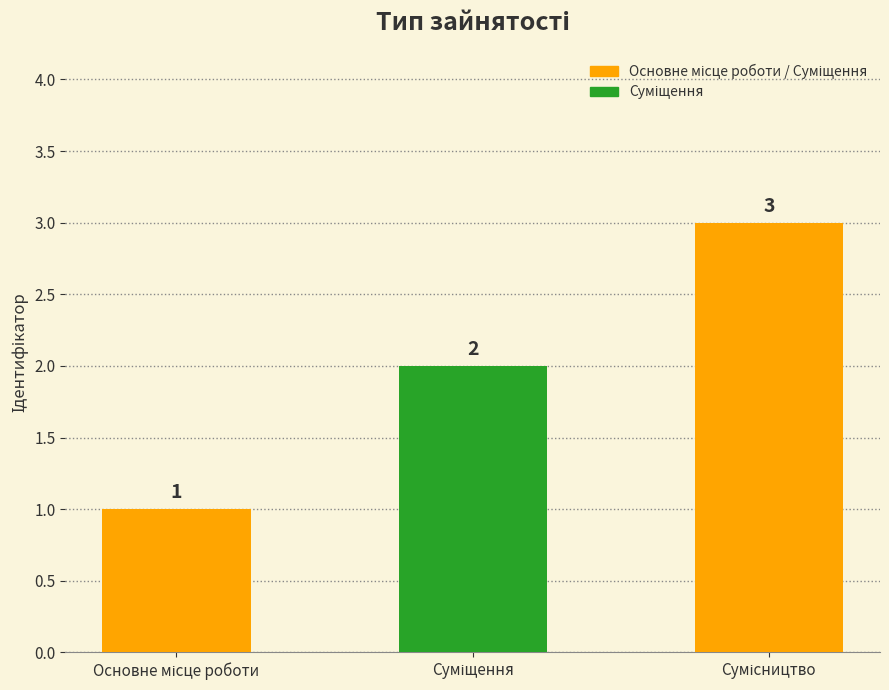

What is the greatest value displayed?

3